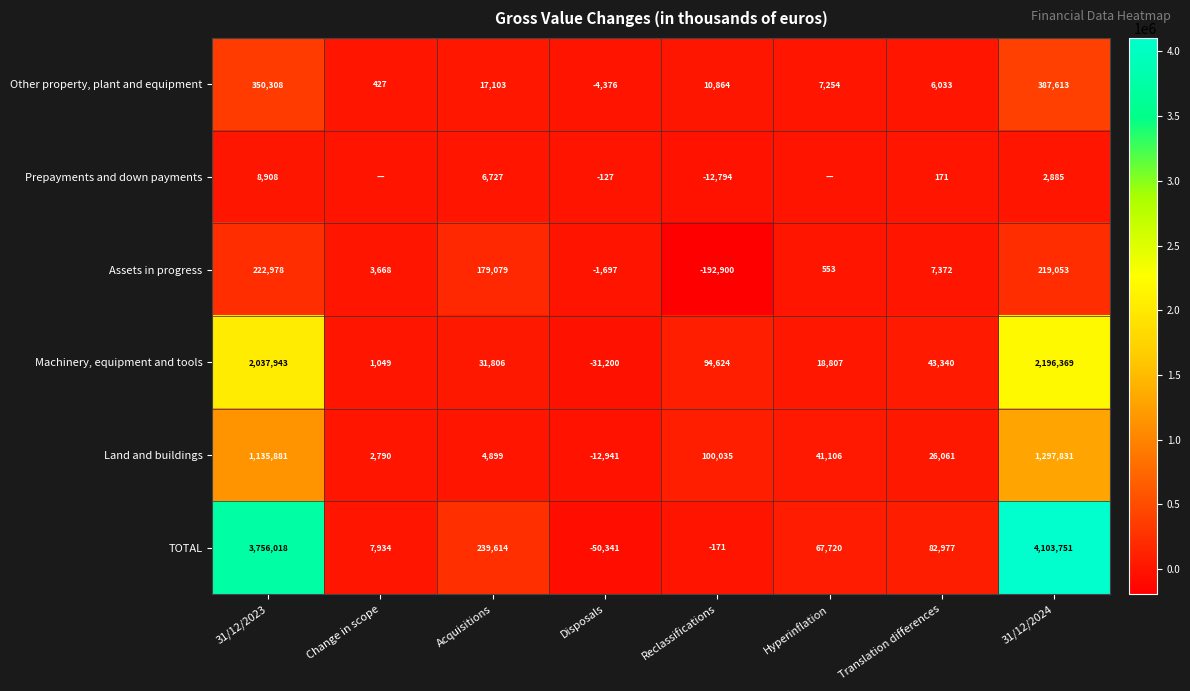

The TOTAL series shows 239614 at Acquisitions. True or false?

True